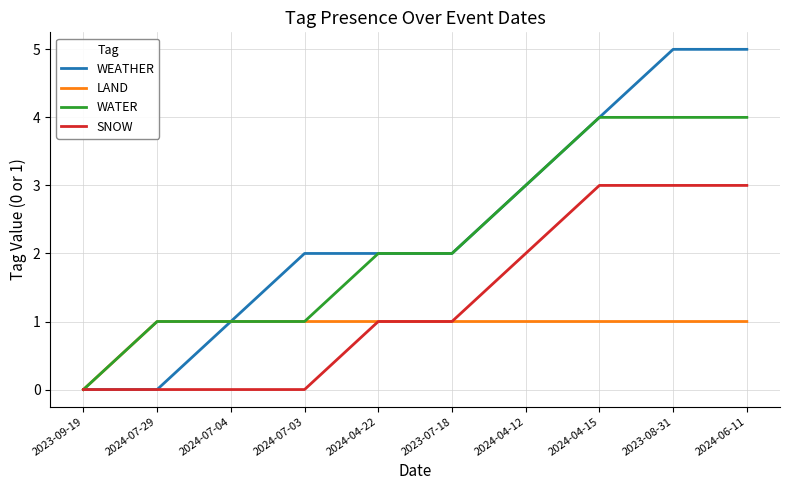

Is it true that SNOW equals -1 at 2024-07-04?

False